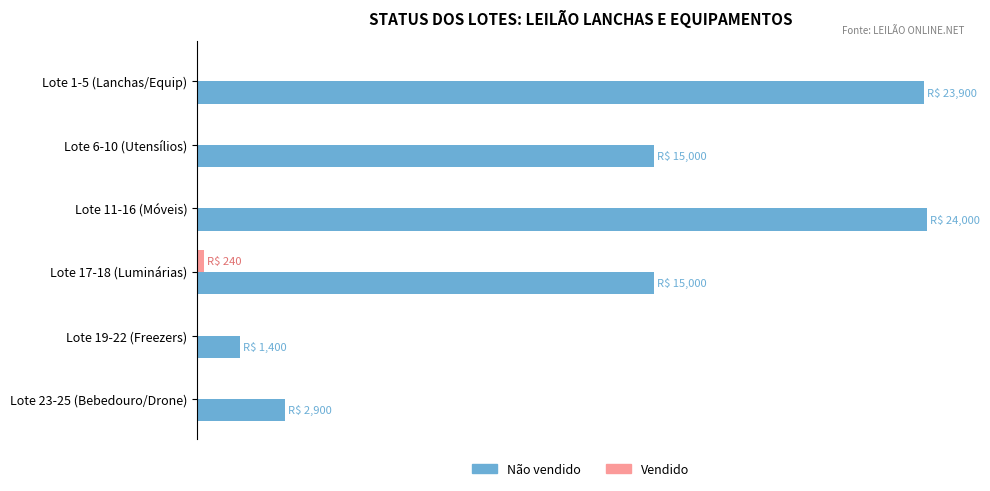

Are the bars horizontal?

Yes